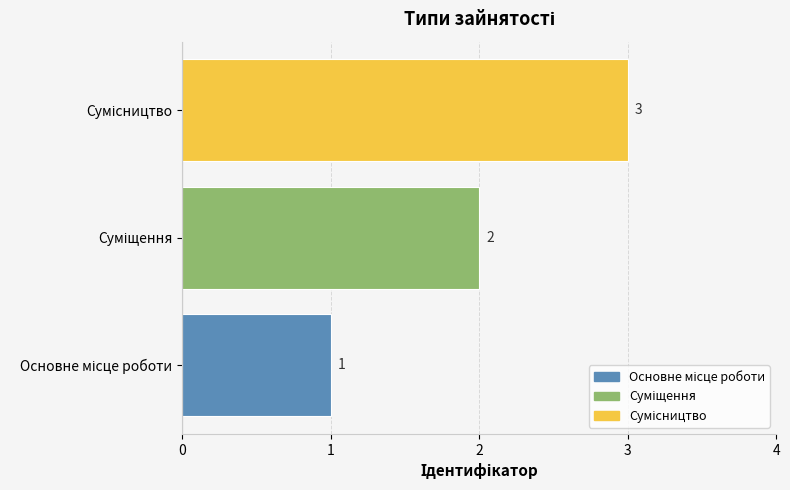

What is the greatest value displayed?

3